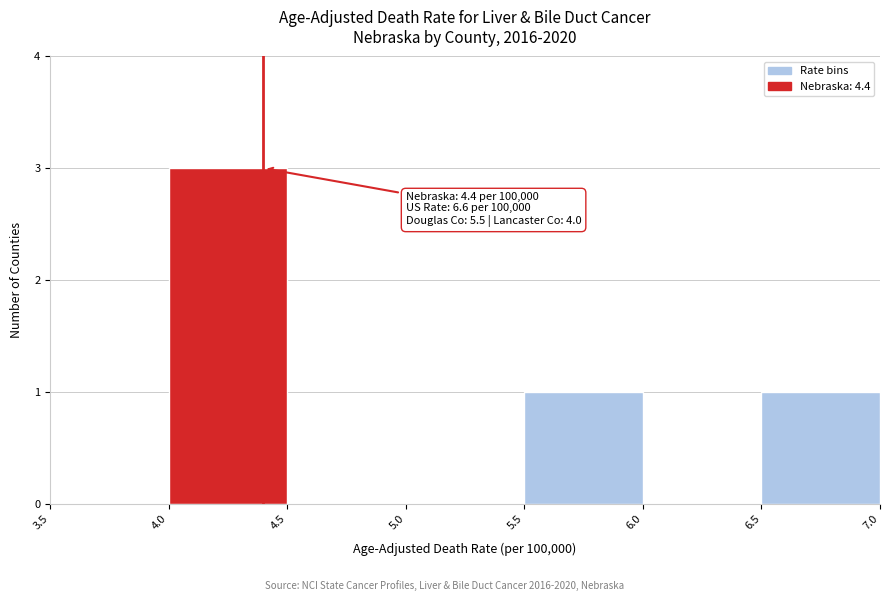

Which range on the x-axis has the tallest bar?

4.0 to 4.5